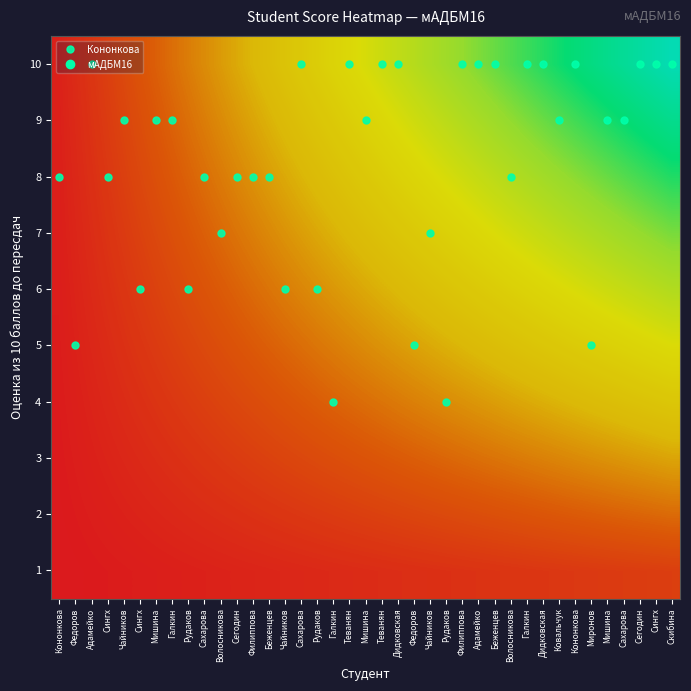

What is the spread (max minus min) of values at Сингх?

0.1